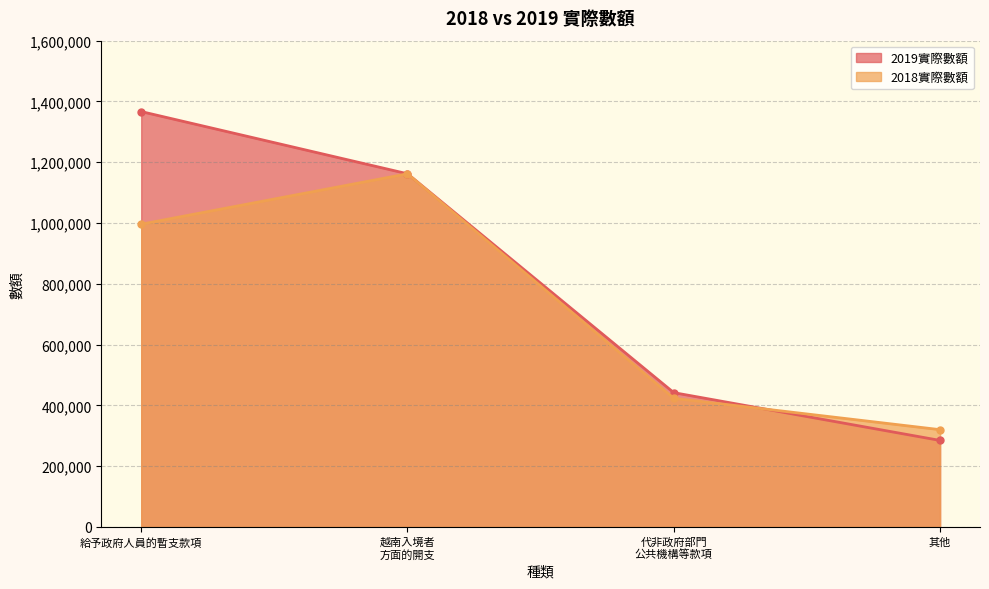

Reading left to right, list all the values displayed in this chart.

2019實際數額: 給予政府人員的暫支款項=1366715	越南入境者
方面的開支=1161991	代非政府部門
公共機構等款項=441760	其他=284559
2018實際數額: 給予政府人員的暫支款項=996105	越南入境者
方面的開支=1161991	代非政府部門
公共機構等款項=423210	其他=319970